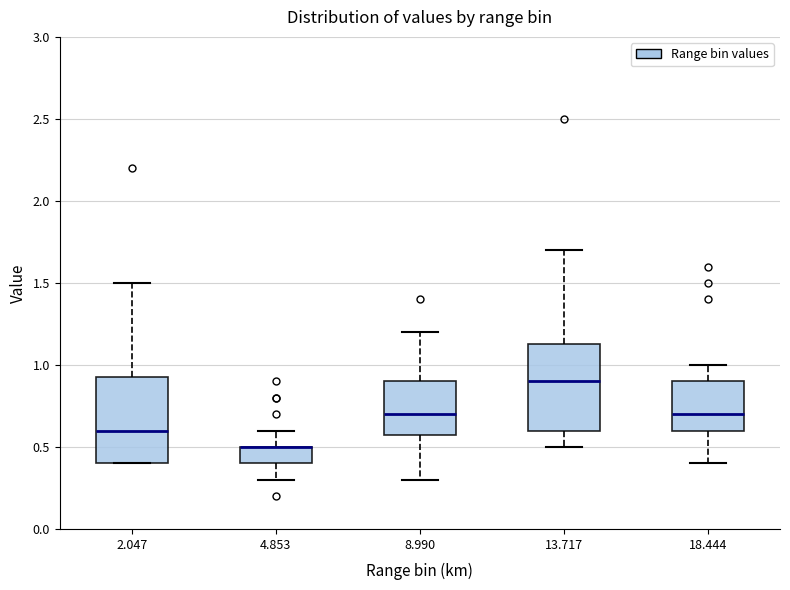

Reading left to right, read every box against the y-axis: the position of its median line, the range the box covers, and the ends of its whiskers. The values are not printed on the chart, so give them approximately, as read against the axis.

2.047: median 0.60, box 0.40 to 0.95, whiskers 0.40 to 1.50
4.853: median 0.50 (drawn on the box's upper edge), box 0.40 to 0.50, whiskers 0.30 to 0.60
8.990: median 0.70, box 0.60 to 0.90, whiskers 0.30 to 1.20
13.717: median 0.90, box 0.60 to 1.15, whiskers 0.50 to 1.70
18.444: median 0.70, box 0.60 to 0.90, whiskers 0.40 to 1.00